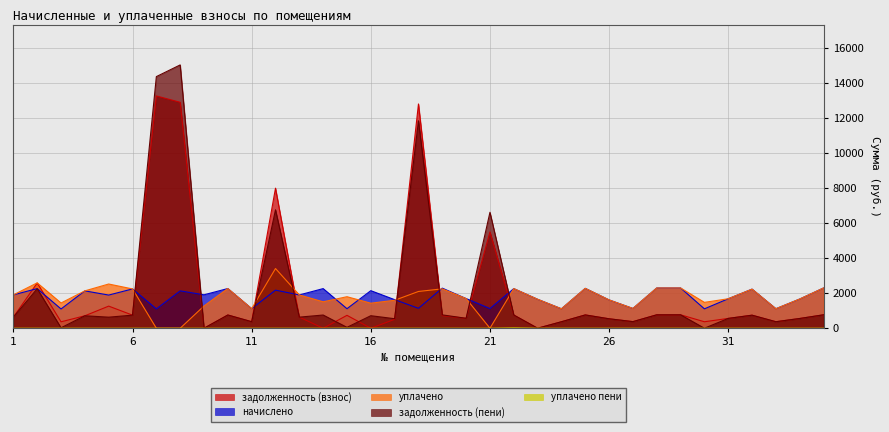

Which series changed the most between 7 and 34?

задолженность (пени)